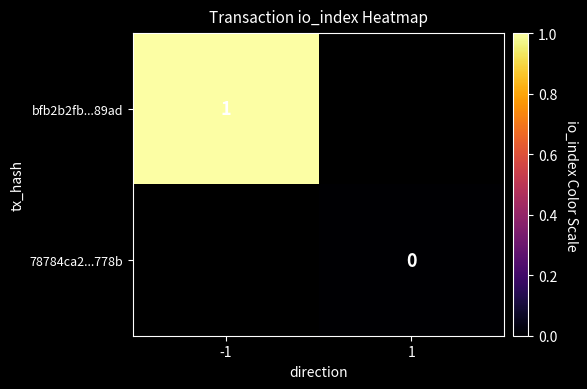

Is the value of bfb2b2fb...89ad at -1 greater than the value of 78784ca2...778b at 1?

Yes